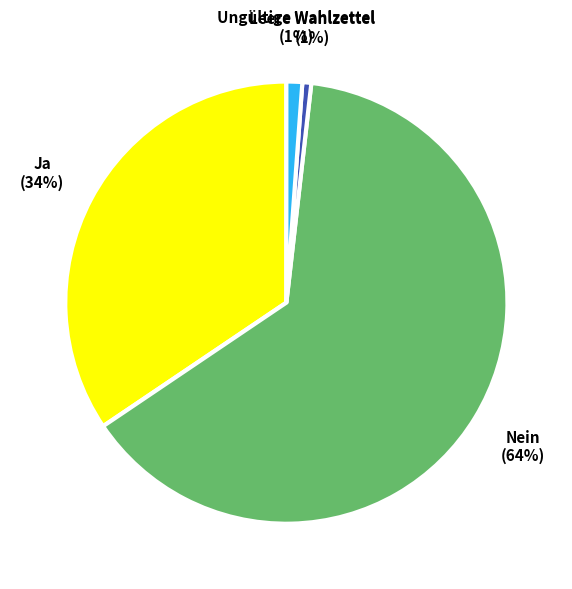

To the nearest percent, what is the difference between the Leere Wahlzettel and Nein slice percentages?

63%